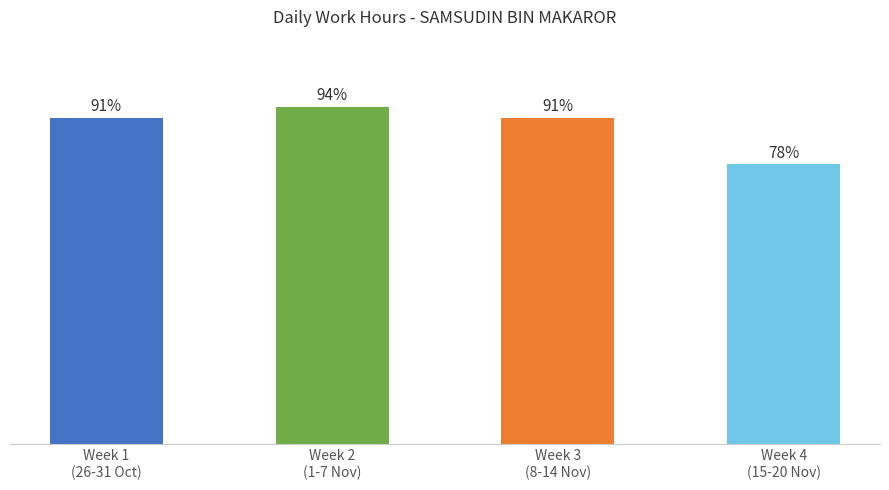

Which category has the highest value across all series?

Week 2
(1-7 Nov)